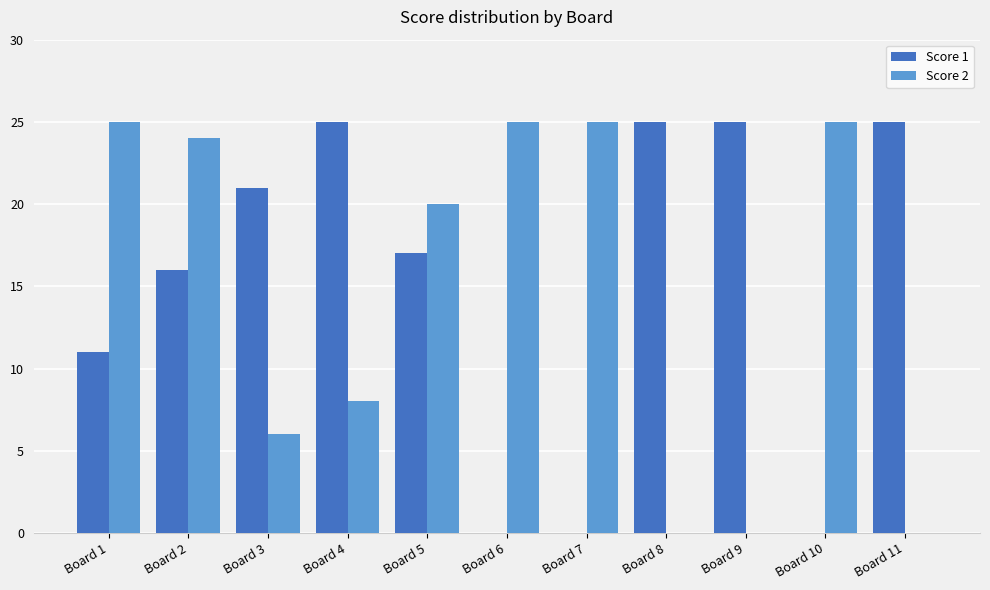

Is it true that Score 1 equals 0 at Board 7?

True